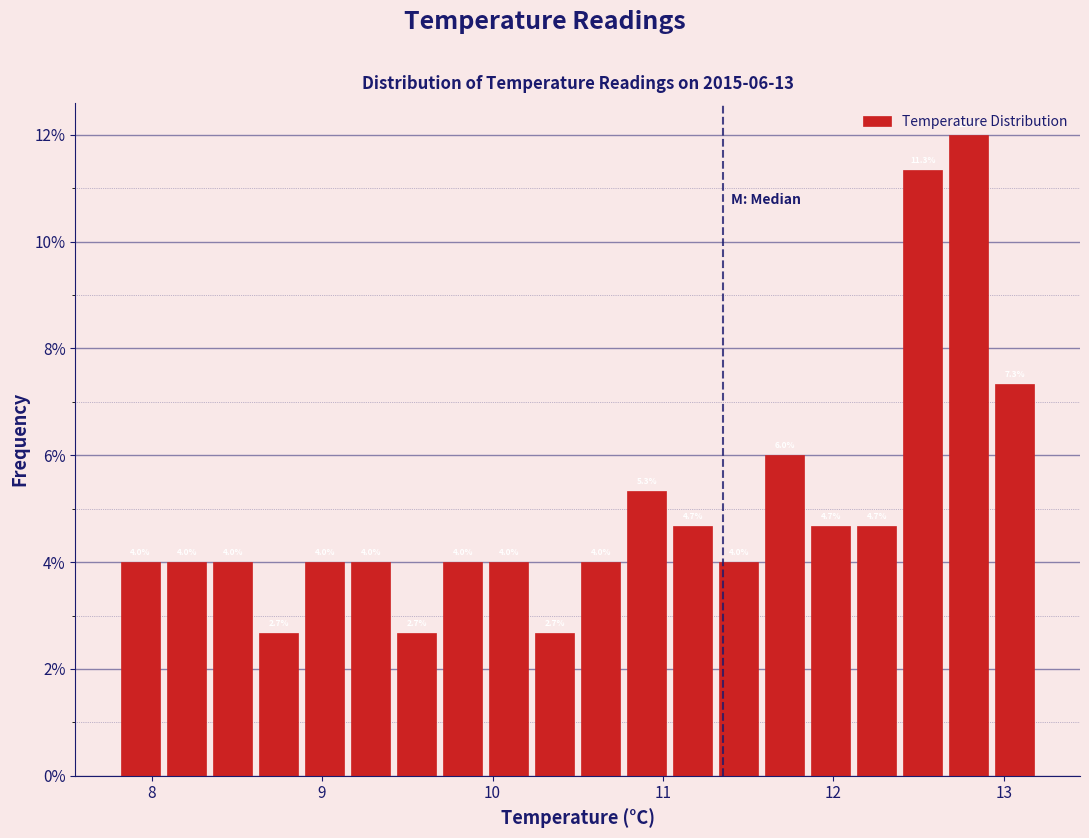

Around what value on the x-axis is the tallest bar? Give the approximate position of its centre, as read against the axis.

12.8